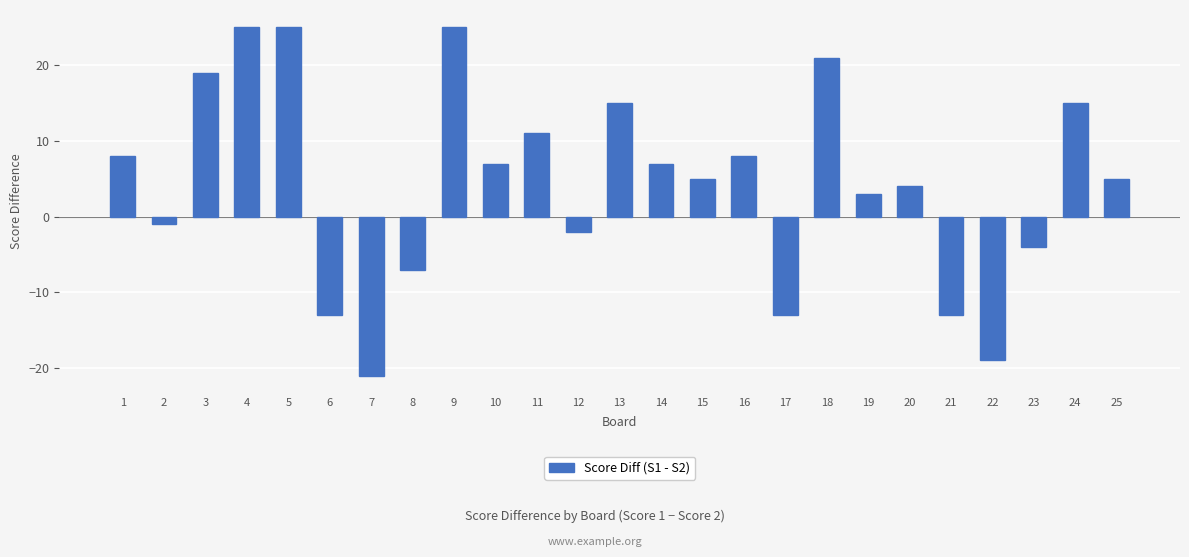

Reading left to right, what are all the values shown in this chart?

8	-1	19	25	25	-13	-21	-7	25	7	11	-2	15	7	5	8	-13	21	3	4	-13	-19	-4	15	5